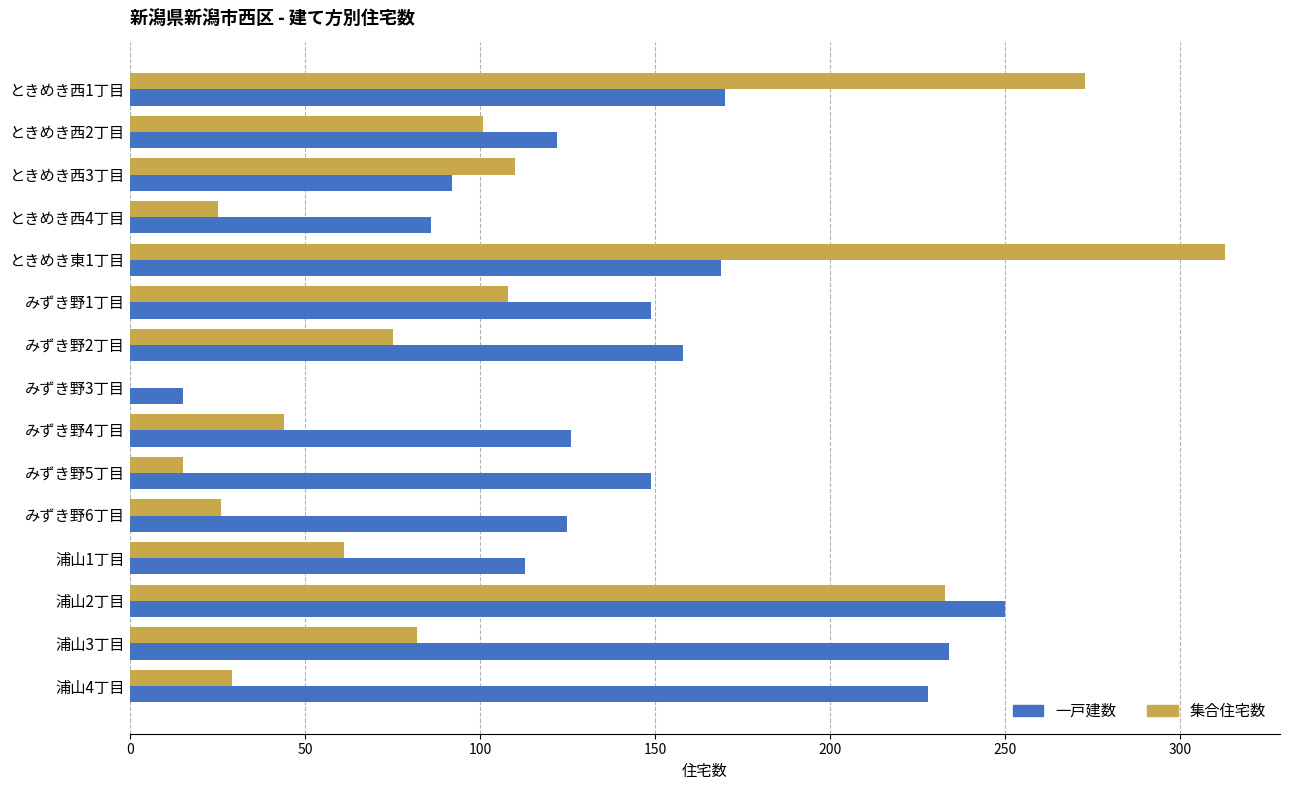

What is the maximum value shown in the chart?

313